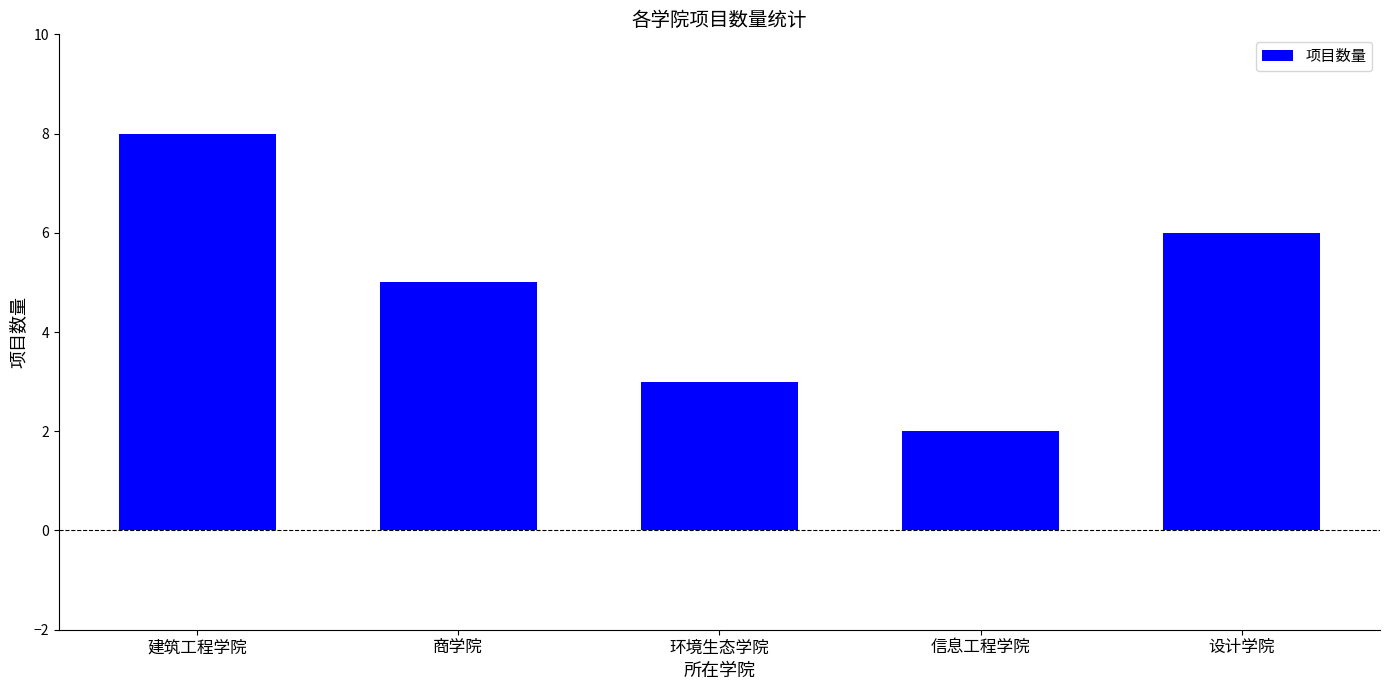

True or false: the data shows 8 at 建筑工程学院.

True